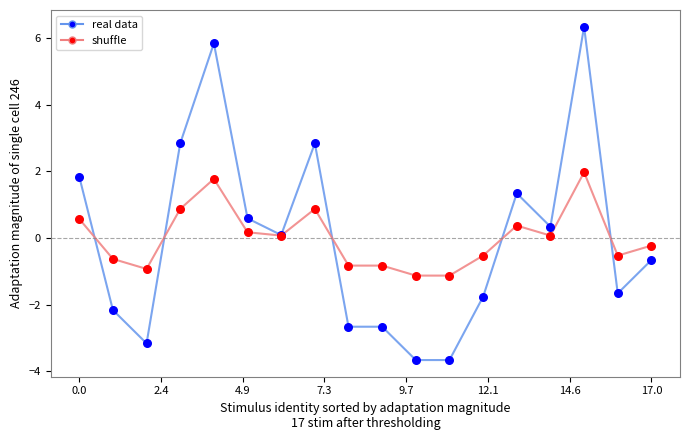

List the series in order of their peak value, highest first.

real data, shuffle